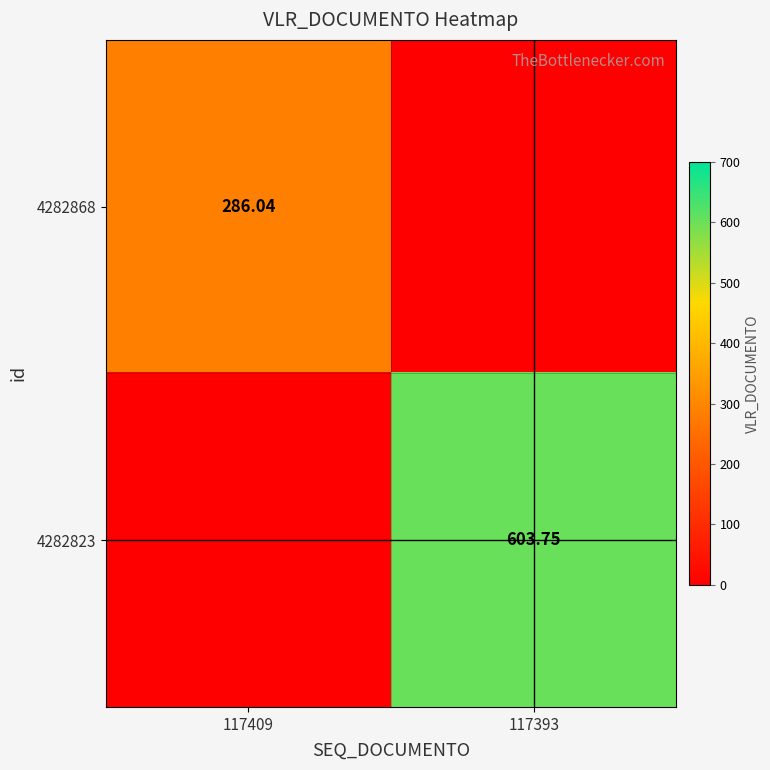

What is the difference between the highest and lowest values at 117393?

603.8